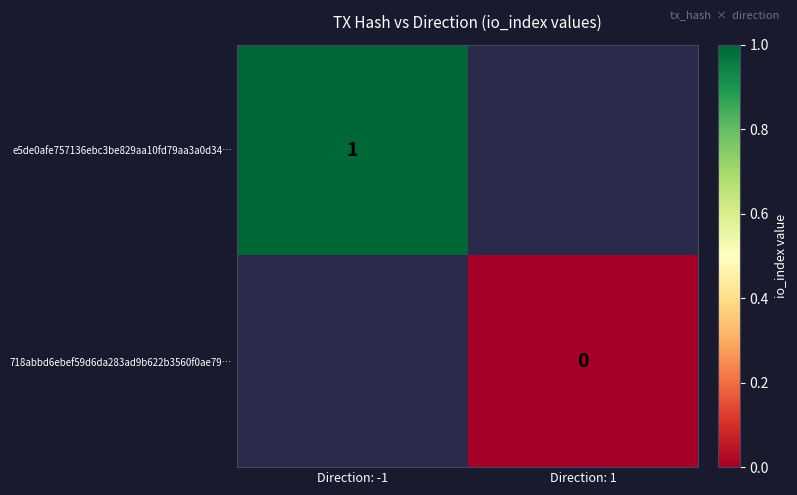

Which has a higher value, Direction: 1 or Direction: -1?

Direction: -1